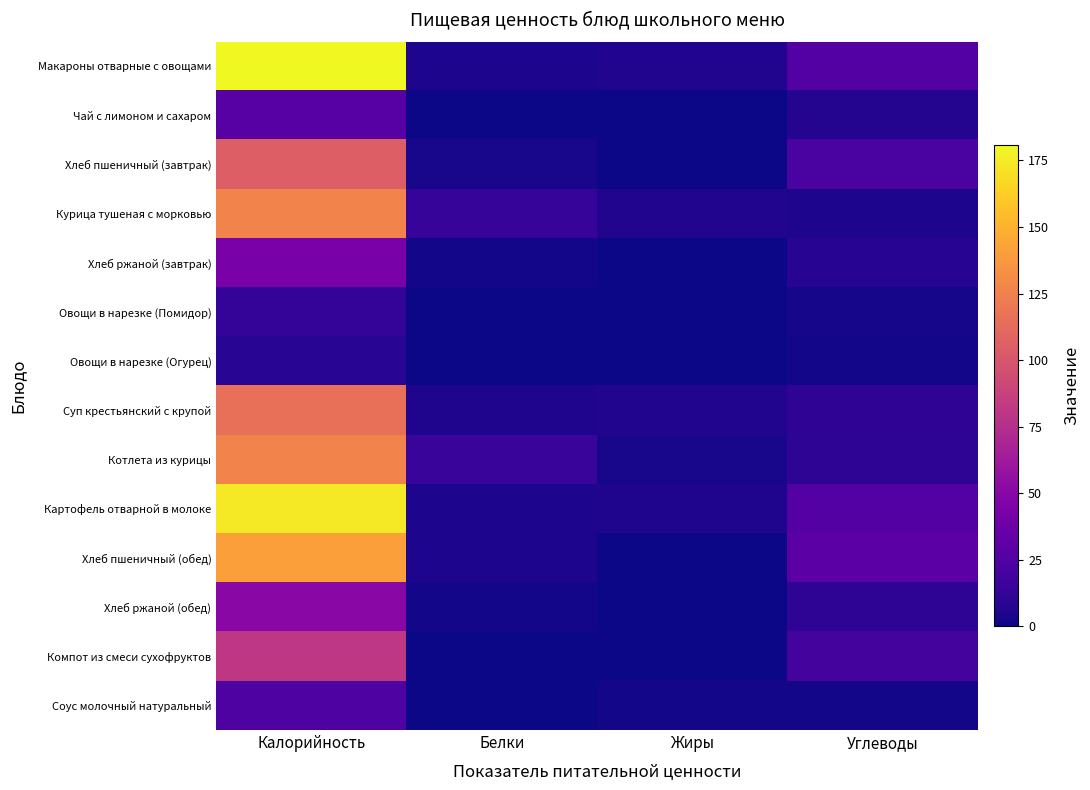

Rank the series by their maximum value, from lowest to highest.

Овощи в нарезке (Огурец), Овощи в нарезке (Помидор), Соус молочный натуральный, Чай с лимоном и сахаром, Хлеб ржаной (завтрак), Хлеб ржаной (обед), Компот из смеси сухофруктов, Хлеб пшеничный (завтрак), Суп крестьянский с крупой, Курица тушеная с морковью, Котлета из курицы, Хлеб пшеничный (обед), Картофель отварной в молоке, Макароны отварные с овощами